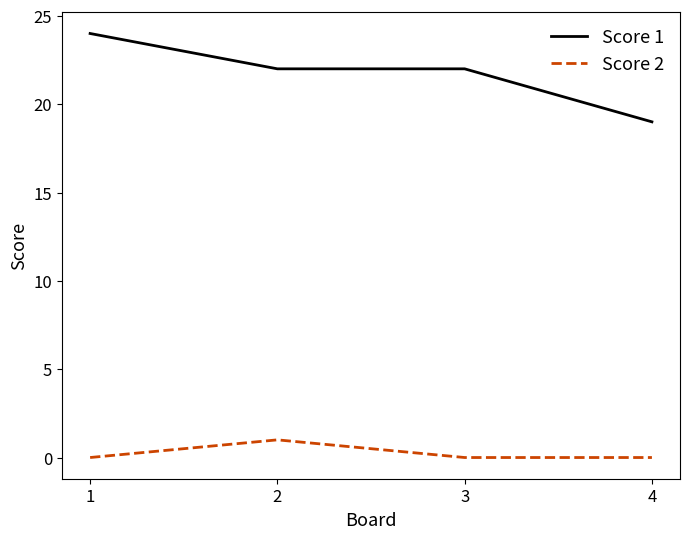

Rank the series by their maximum value, from lowest to highest.

Score 2, Score 1